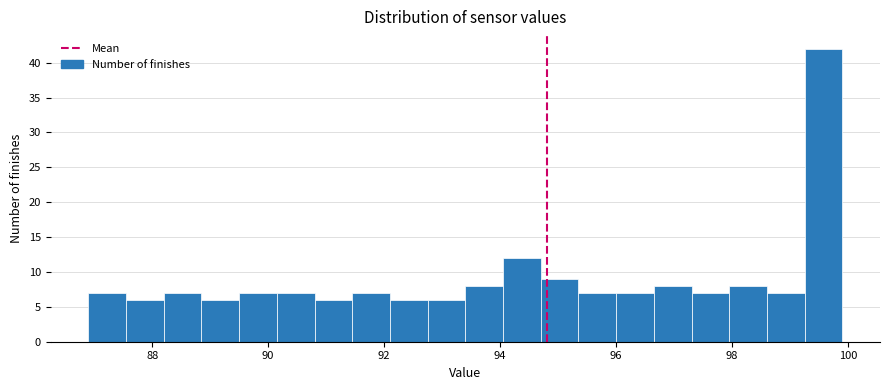

Around what value on the x-axis is the tallest bar? Give the approximate position of its centre, as read against the axis.

99.6